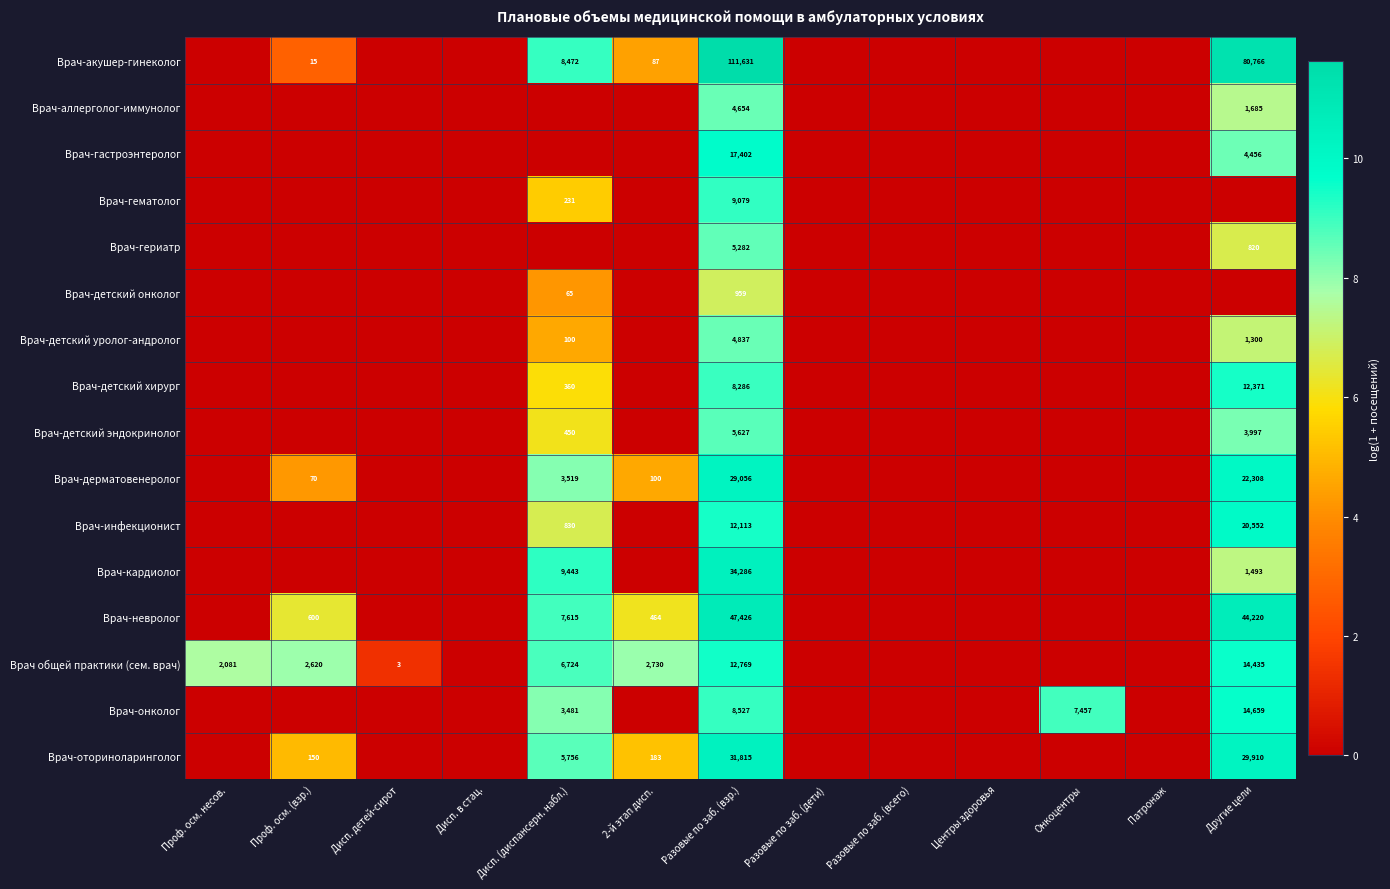

At how many categories does at least one series exceed 6?

7